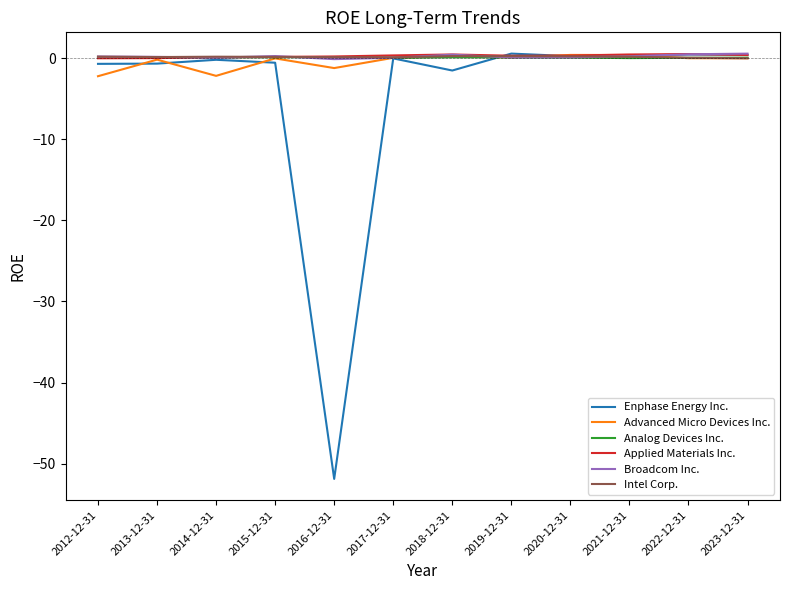

Is it true that Broadcom Inc. equals 0.5 at 2018-12-31?

True